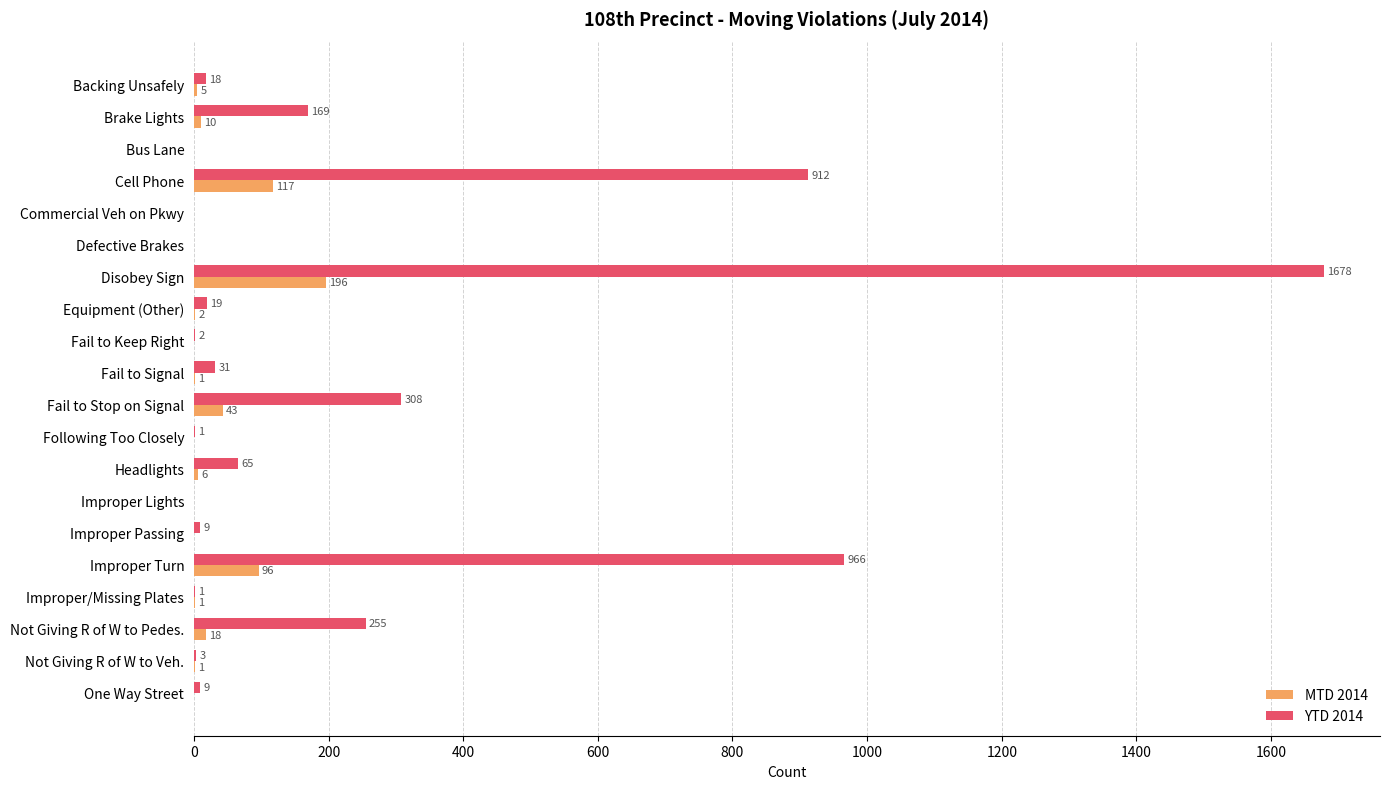

Between Backing Unsafely and Commercial Veh on Pkwy, which series saw the biggest shift?

YTD 2014